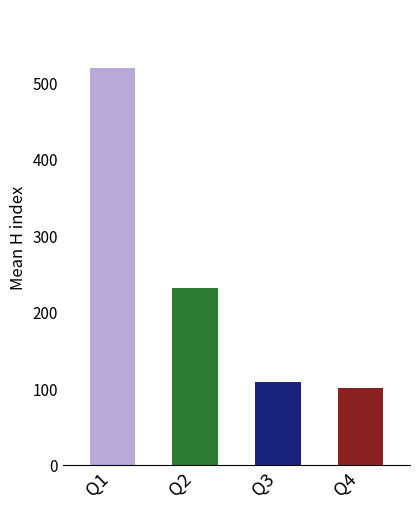

Where is the data nearest to the value 309?

Q2